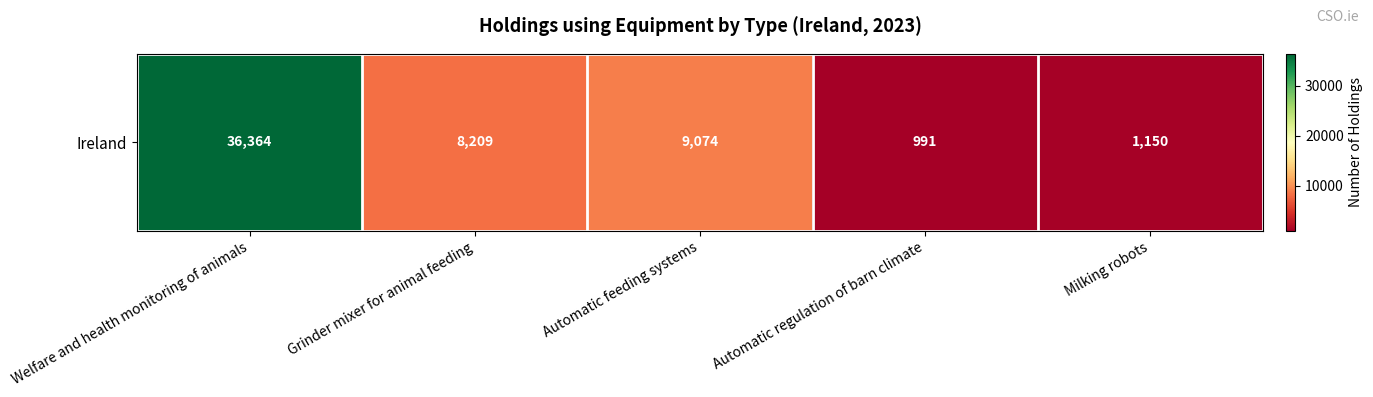

Which has a higher value, Welfare and health monitoring of animals or Automatic feeding systems?

Welfare and health monitoring of animals